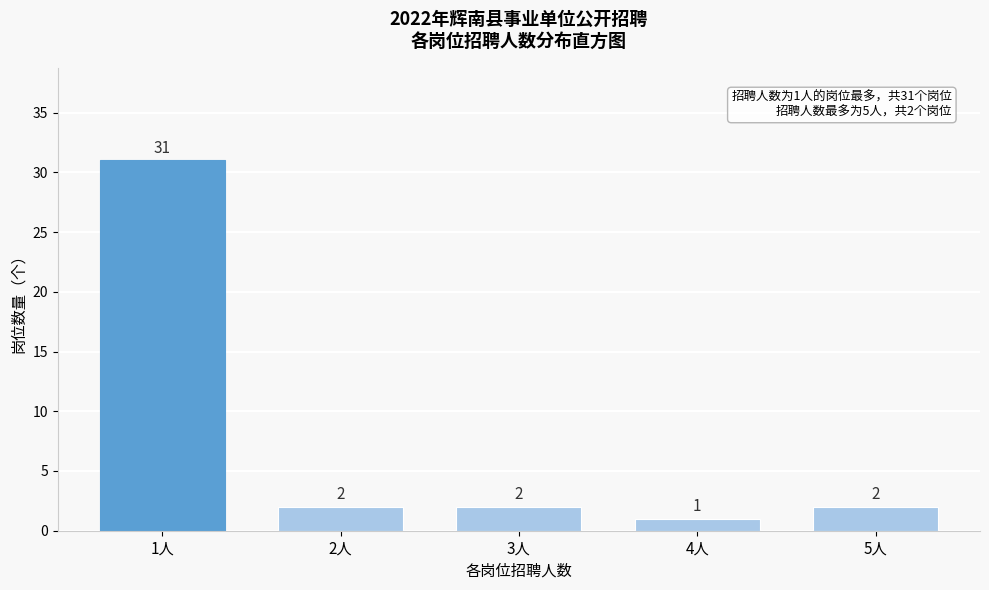

Reading left to right, what are all the values shown in this chart?

31	2	2	1	2